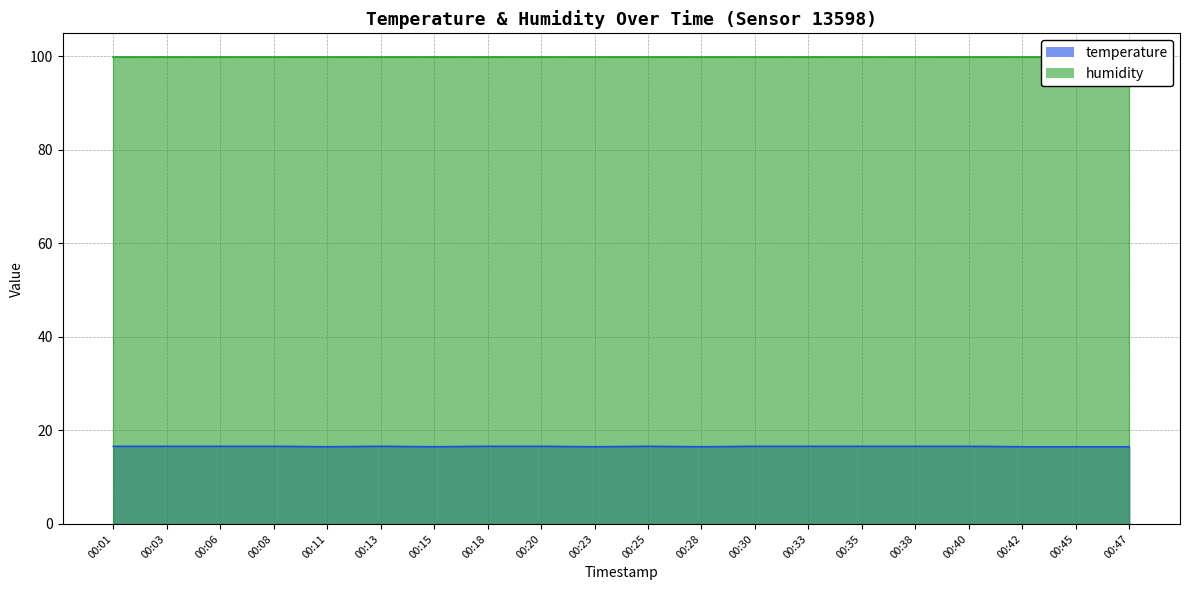

What is the difference between the second highest and minimum values?

0.1